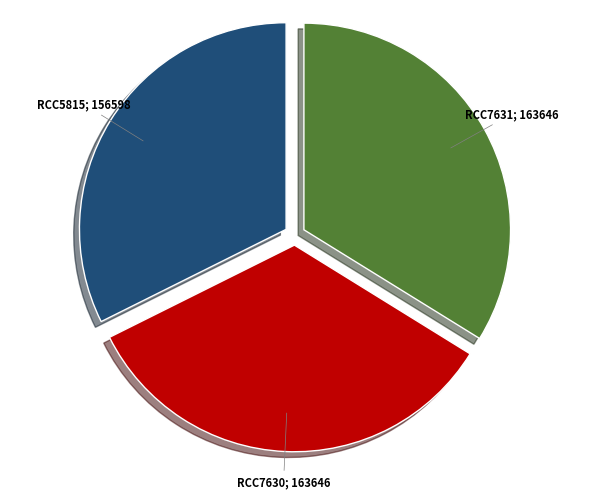

Is there any slice that represents more than half of the pie?

No